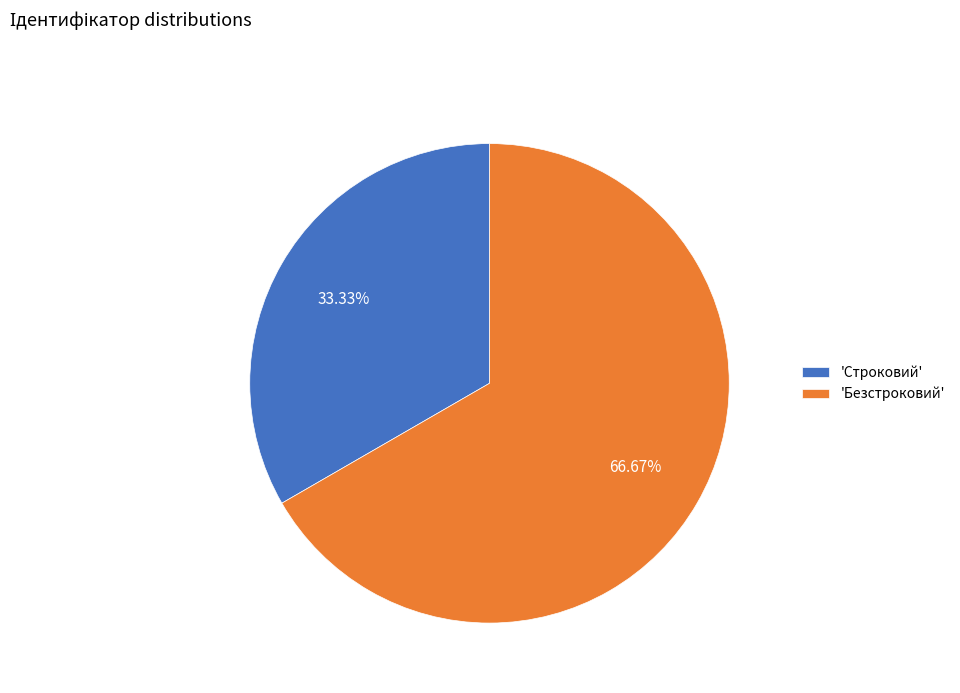

What is the majority slice?

'Безстроковий'